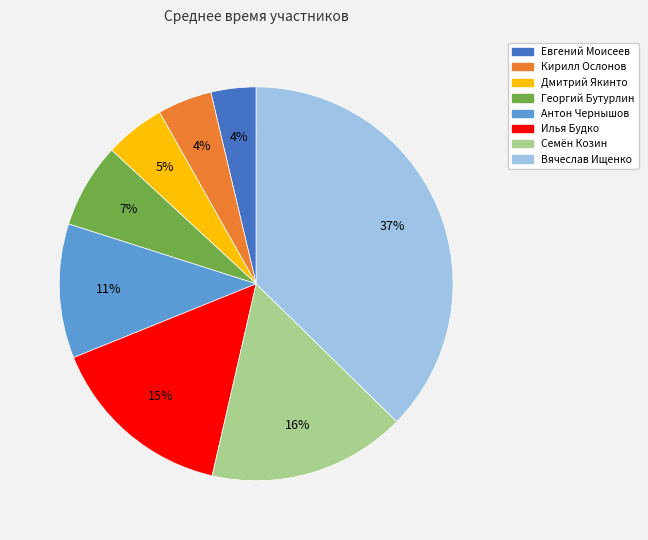

Which has a higher value, Евгений Моисеев or Антон Чернышов?

Антон Чернышов